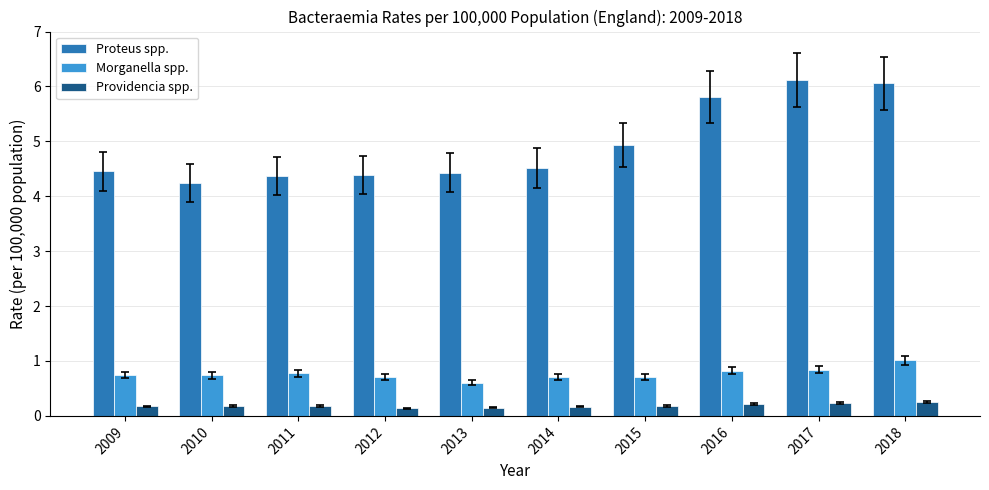

What is the value of the Proteus spp. bar at the 3rd from the left?

4.4